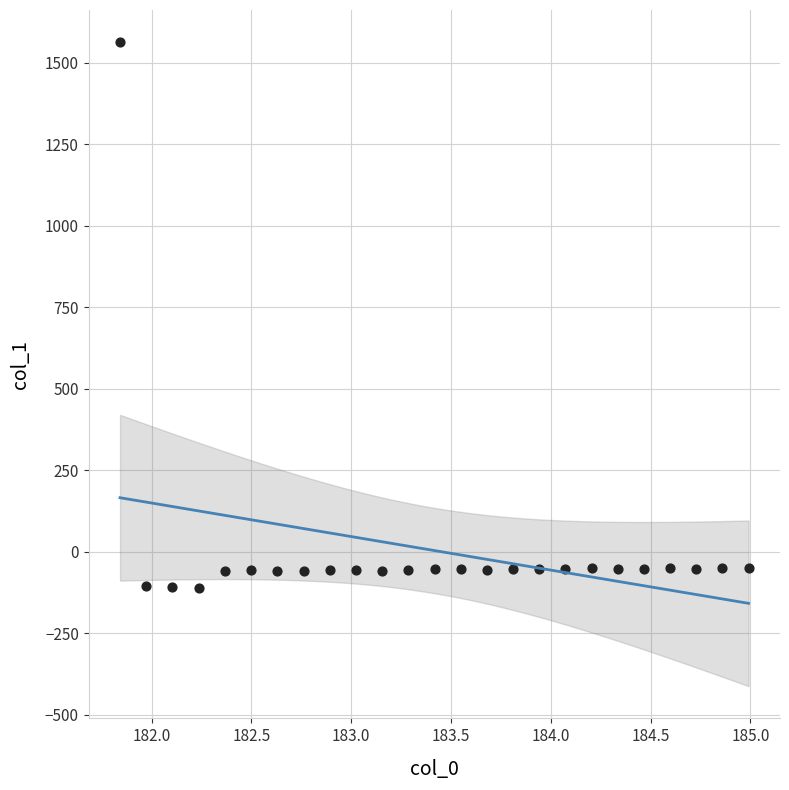

What is the range of Y values (max minus min)?

1673.1